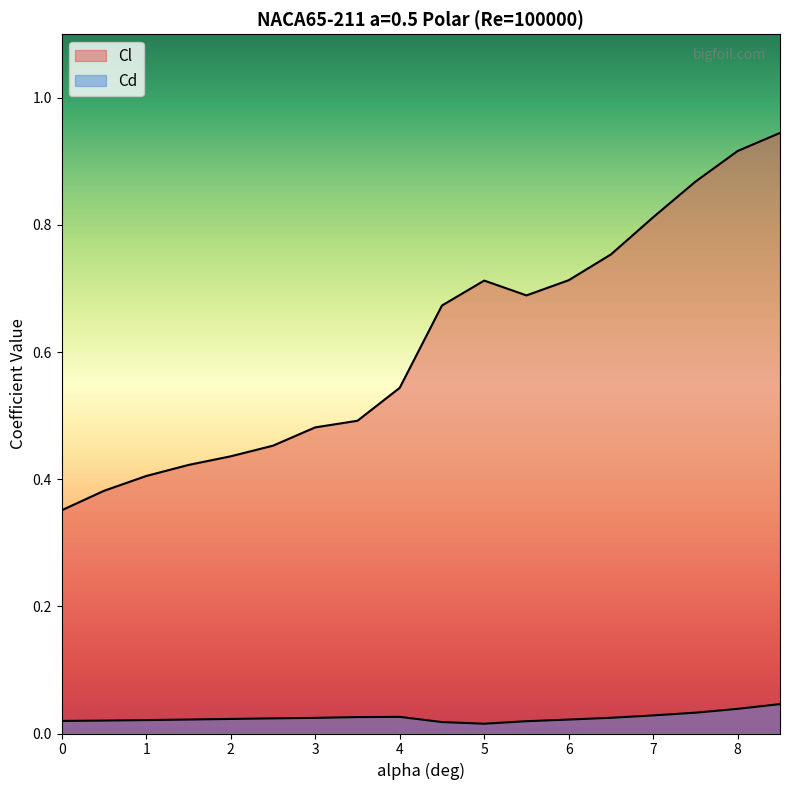

List the series in order of their peak value, highest first.

Cl, Cd